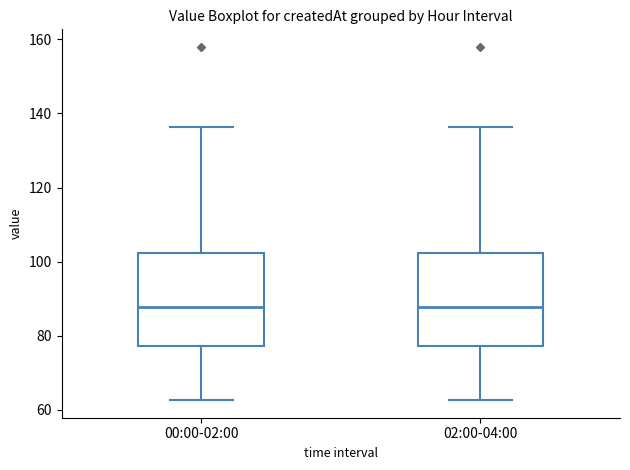

Reading left to right, read every box against the y-axis: the position of its median line, the range the box covers, and the ends of its whiskers. The values are not printed on the chart, so give them approximately, as read against the axis.

00:00-02:00: median 88, box 78 to 102, whiskers 62 to 136
02:00-04:00: median 88, box 78 to 102, whiskers 62 to 136